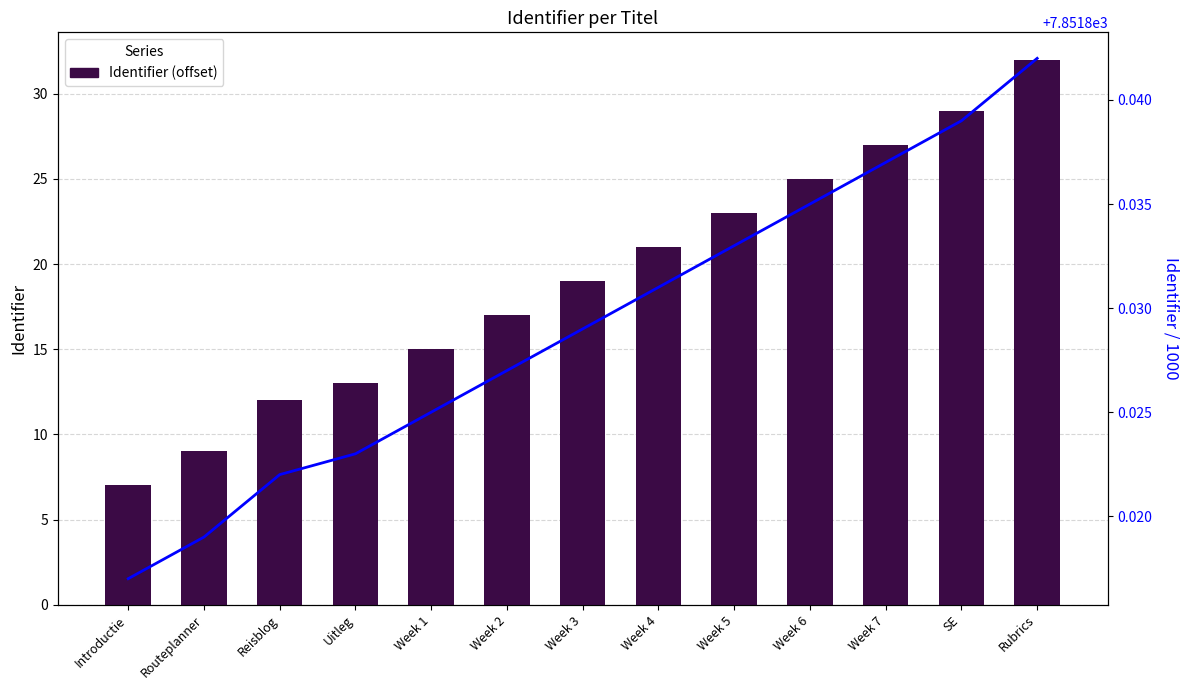

At how many categories does at least one series exceed 5304?

13